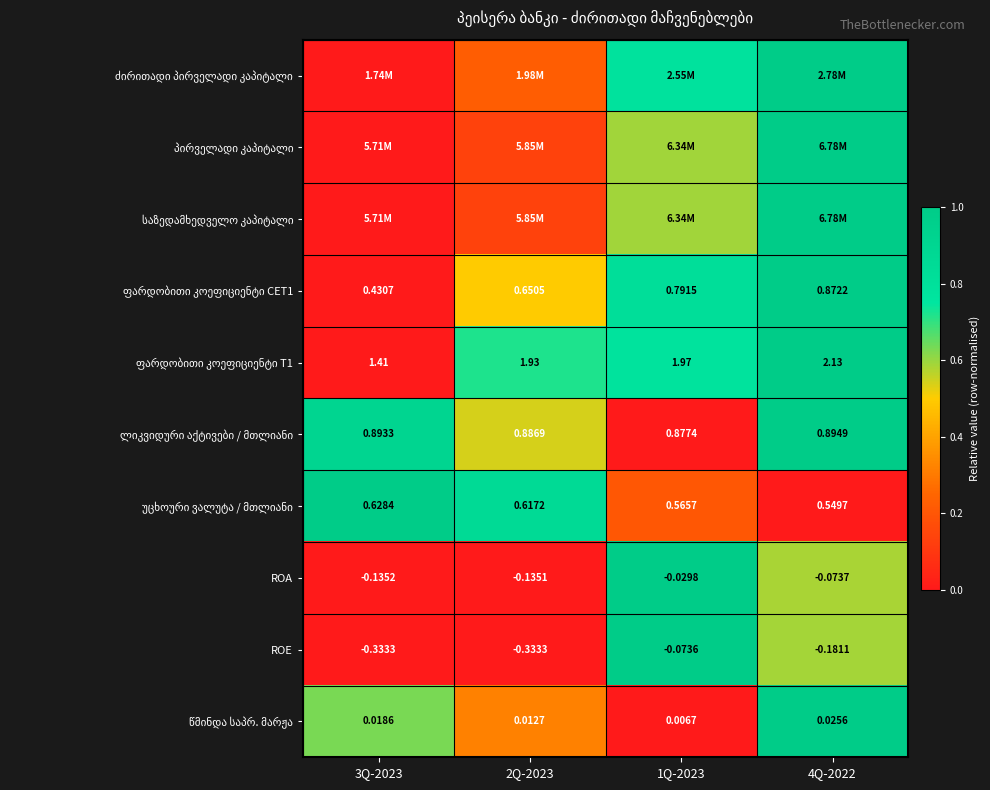

At which category is the sum across all series the highest?

4Q-2022